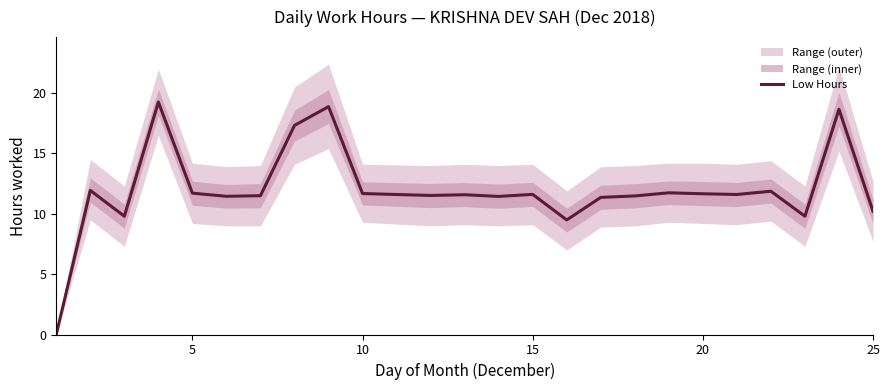

Is it true that Low Hours equals 11.7 at 10?

True